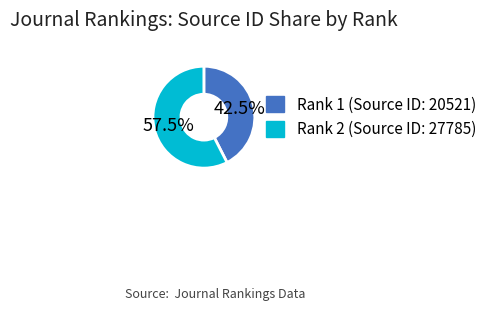

To the nearest percent, what is the difference between the largest and smallest slice percentages?

15%